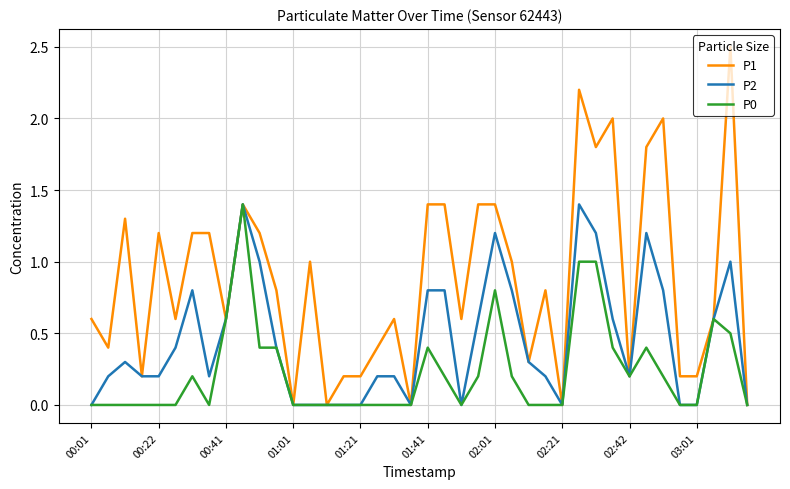

List the series in order of their overall mean, lowest first.

P0, P2, P1